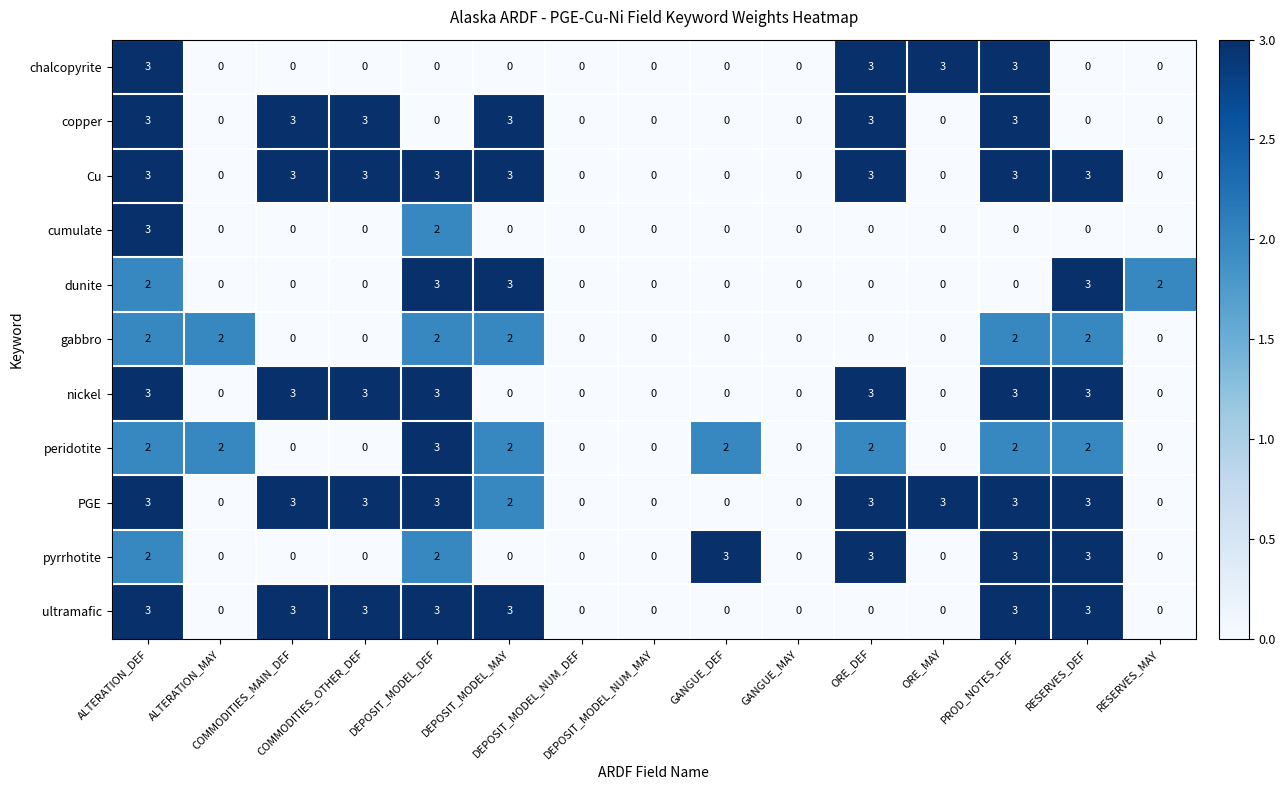

How many PGE values are between 0 and 3?

15